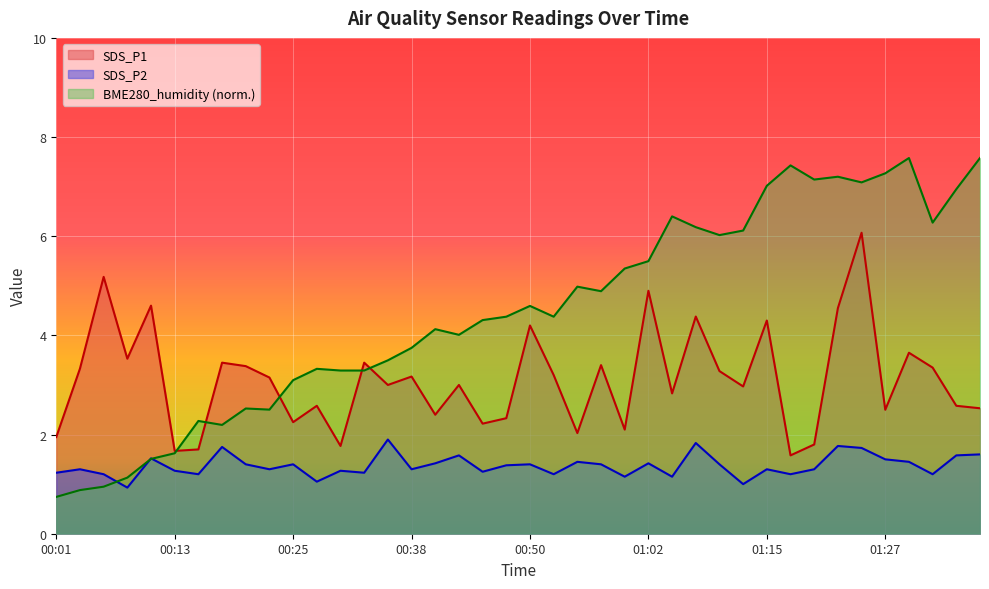

True or false: SDS_P1 has a value of 1.8 at 00:30.

True